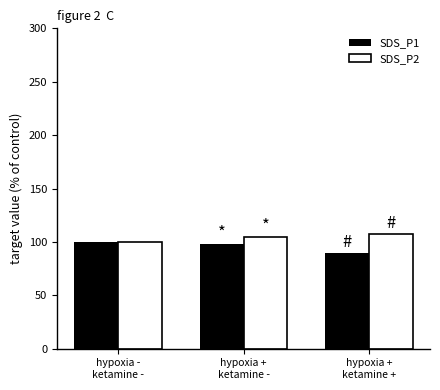

Reading left to right, list all the values displayed in this chart.

SDS_P1: 100.0	97.9	89.2
SDS_P2: 100.0	104.7	107.2